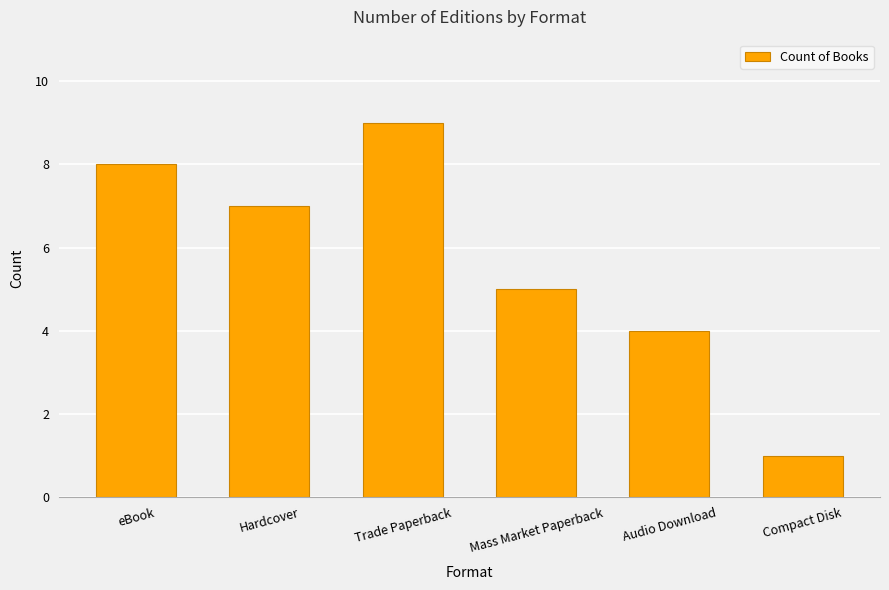

List the labels in order of value, smallest first.

Compact Disk, Audio Download, Mass Market Paperback, Hardcover, eBook, Trade Paperback